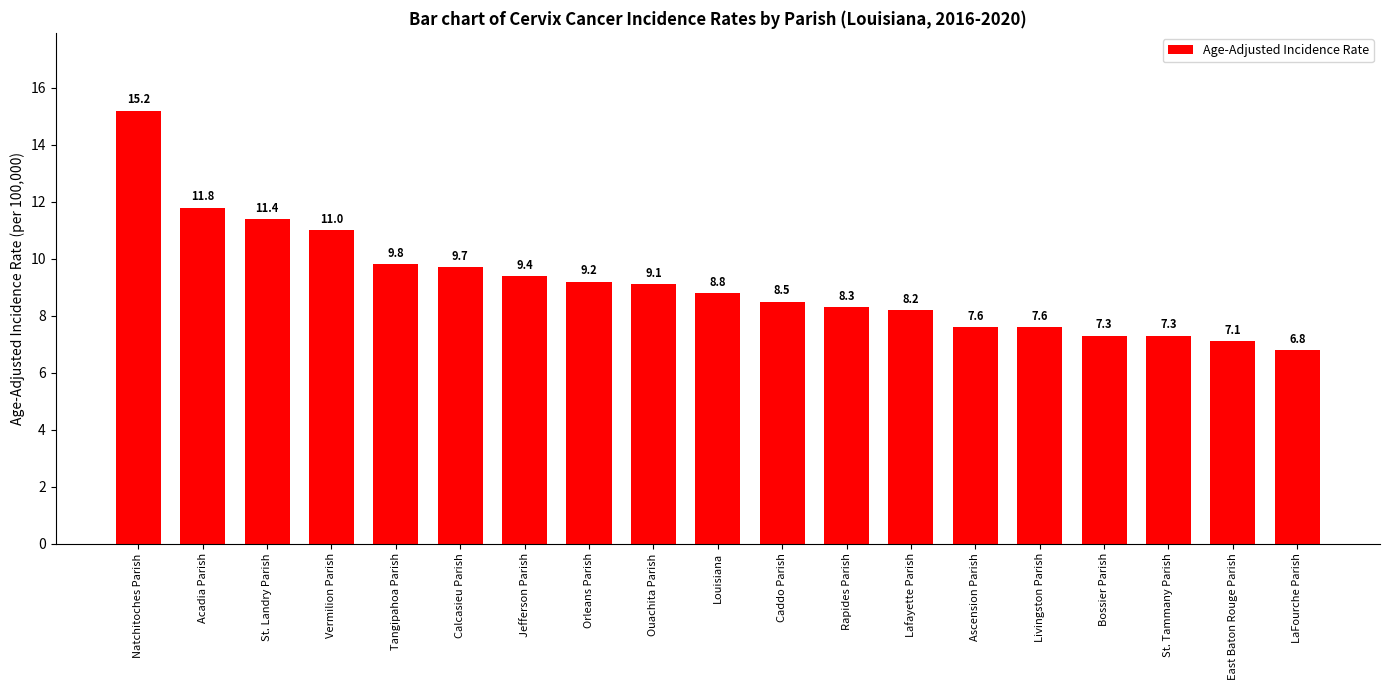

What is the label of the 10th bar from the left?

Louisiana